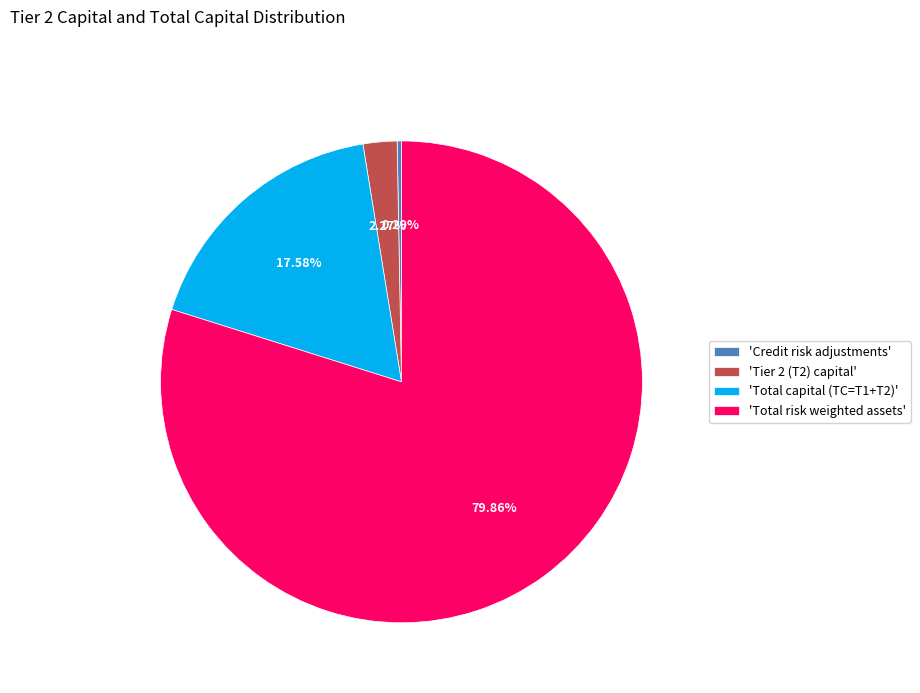

Does 'Total risk weighted assets' represent more than half of the total?

Yes